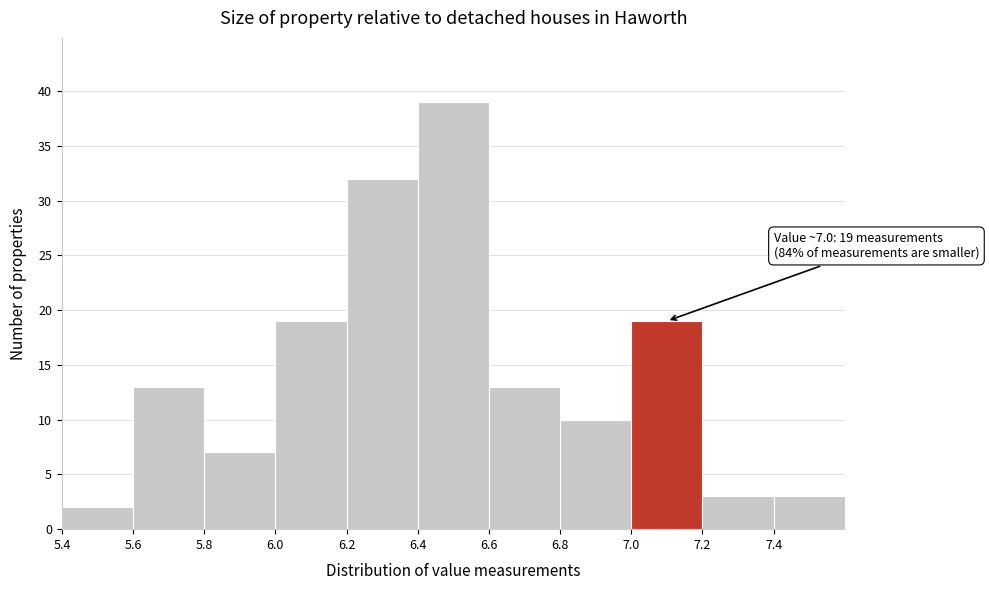

Which range on the x-axis has the tallest bar?

6.4 to 6.6